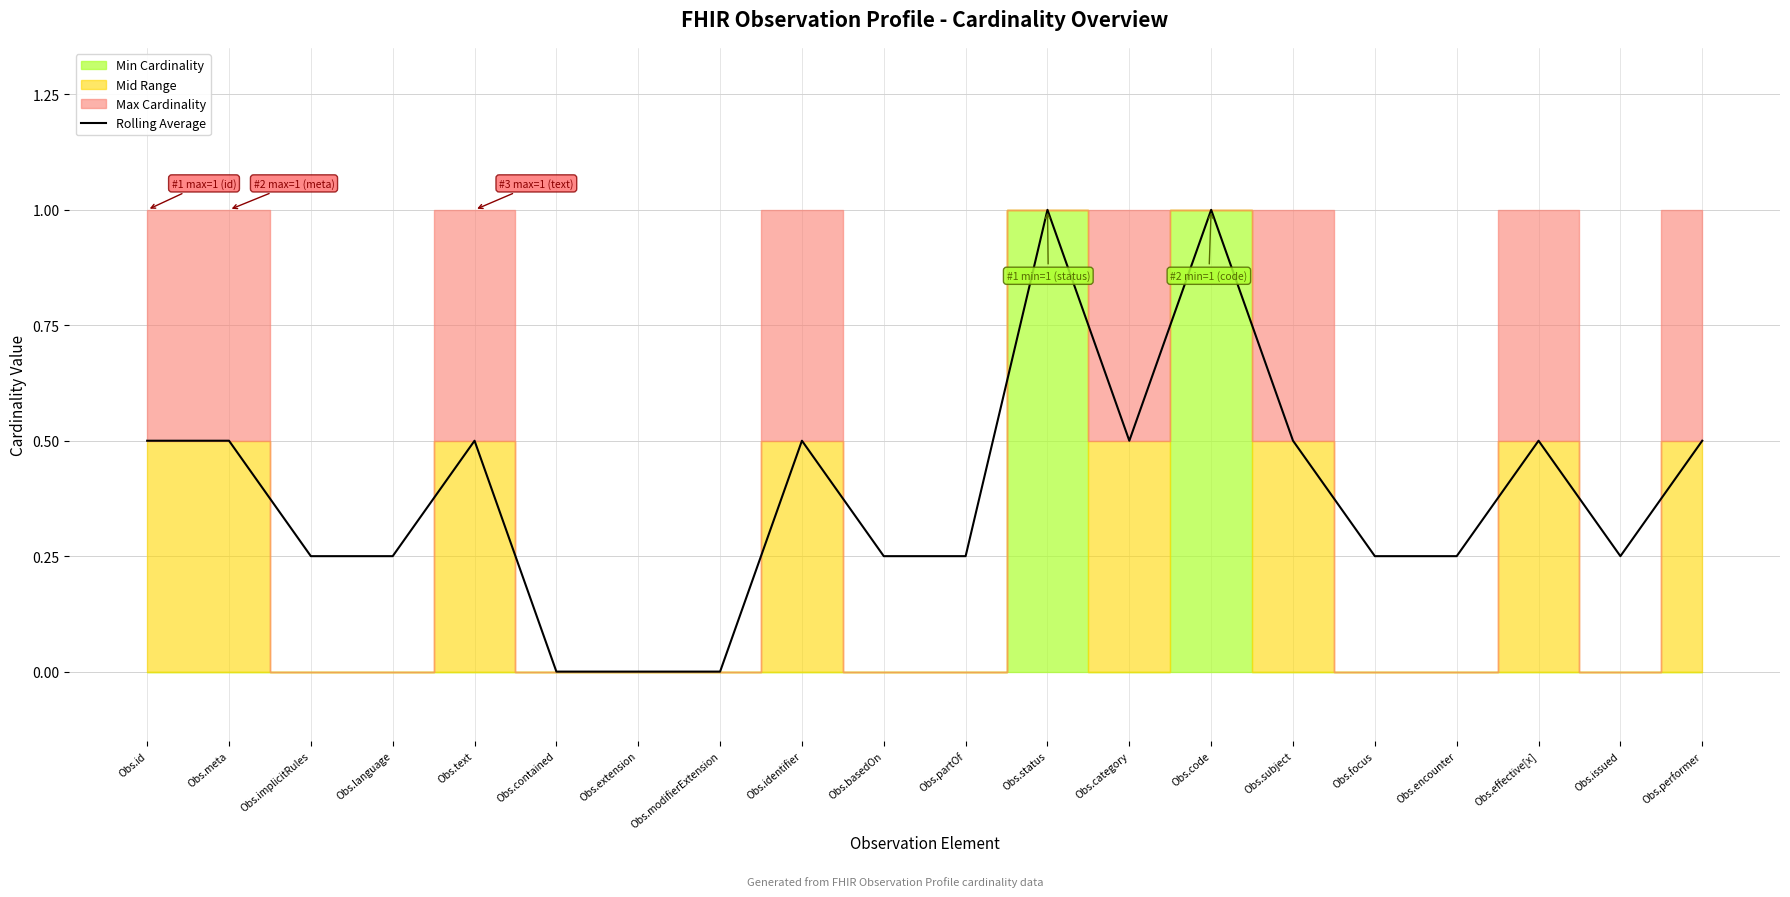

How many positive values are there?

17